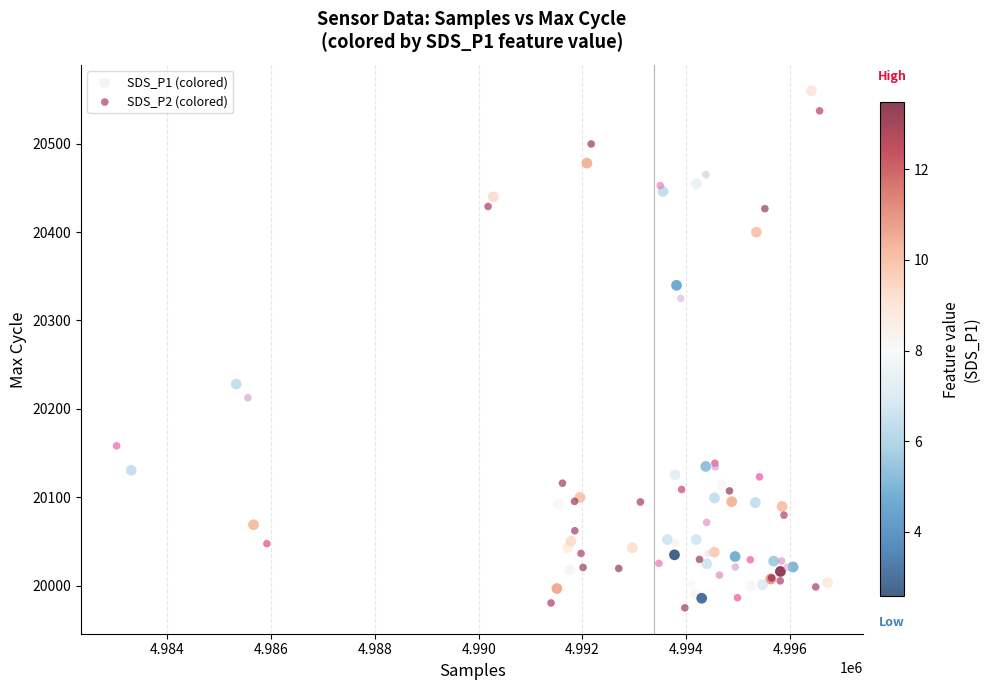

Which series has the widest spread of Y values?

SDS_P1 (colored)